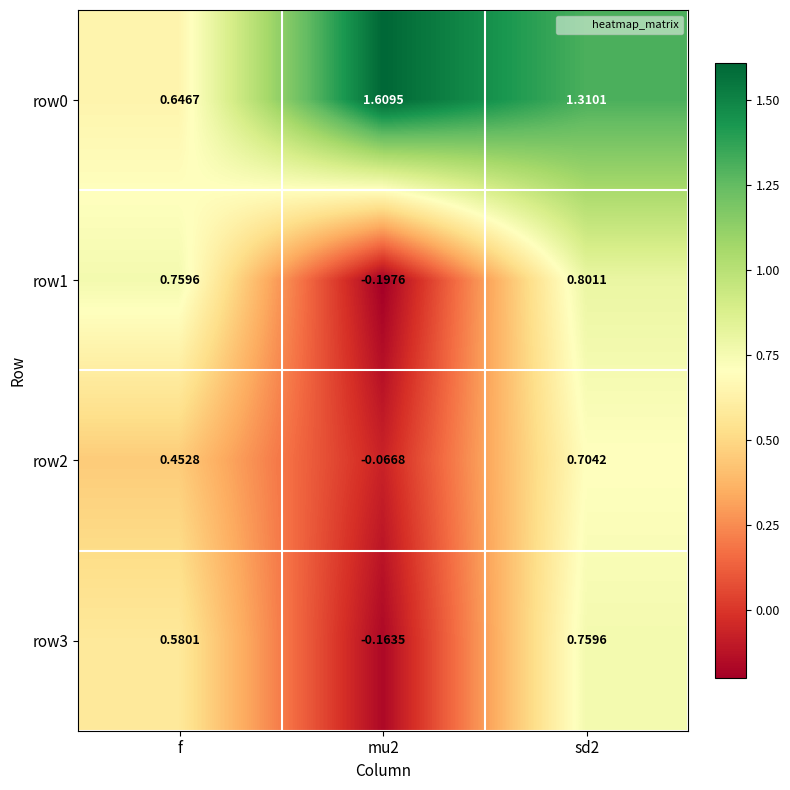

Is the value of row3 at mu2 greater than the value of row0 at sd2?

No